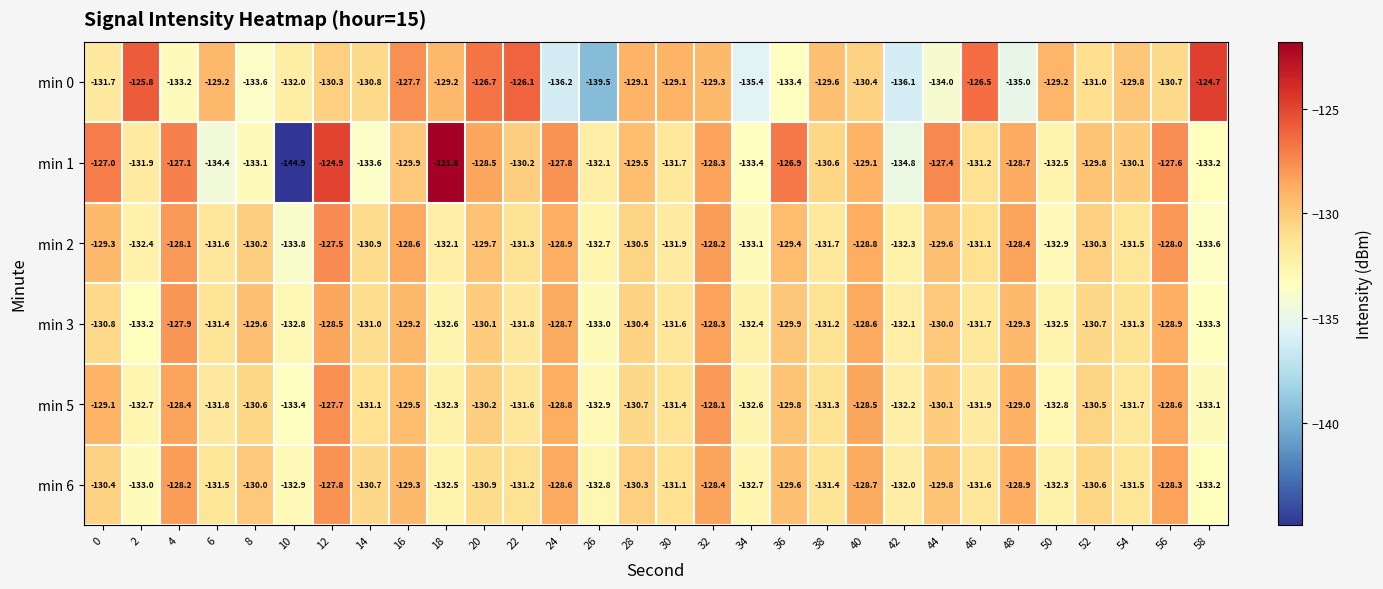

Between 8 and 58, which series saw the biggest shift?

min 0